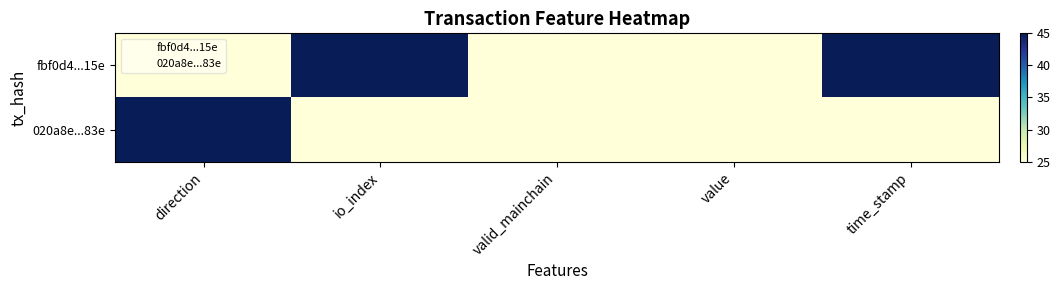

What is the greatest value displayed?

45